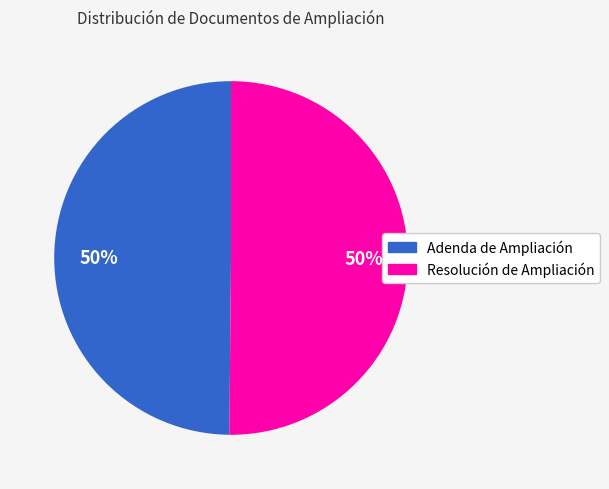

True or false: Adenda de Ampliación accounts for 50% of the total.

True